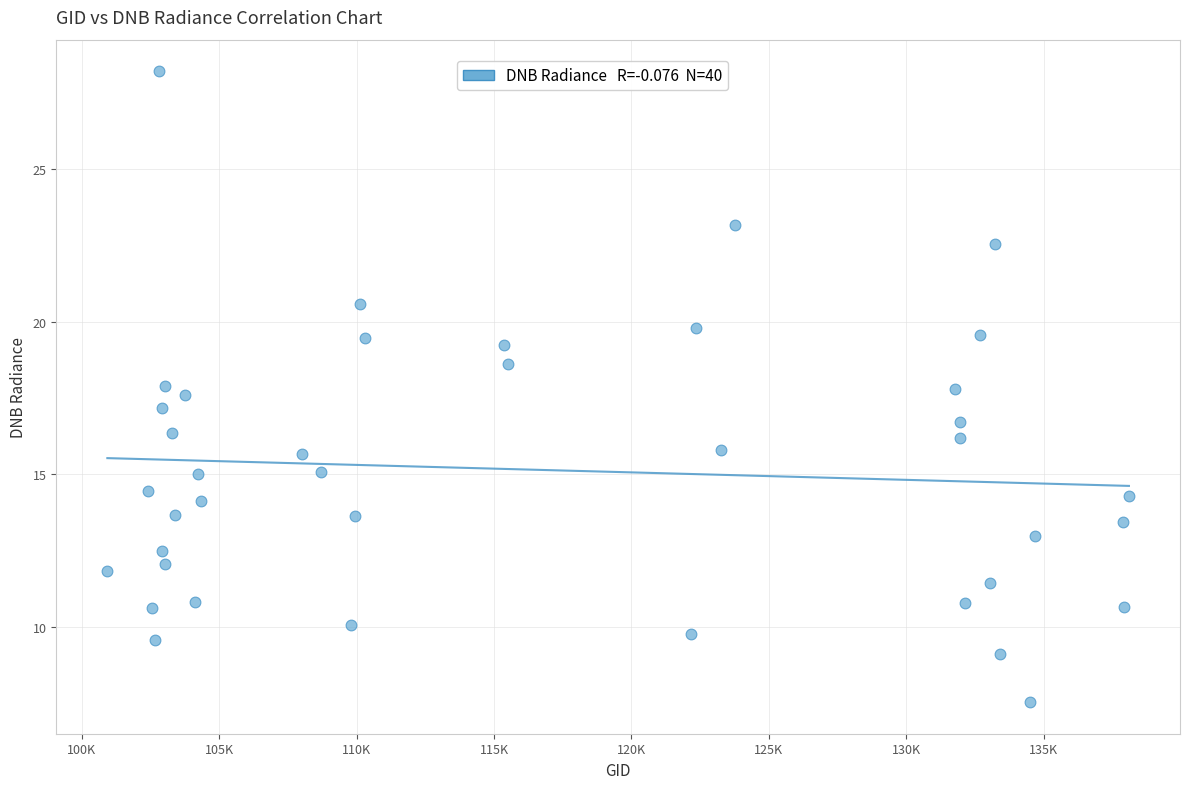

What is the range of X values (max minus min)?

37175.0